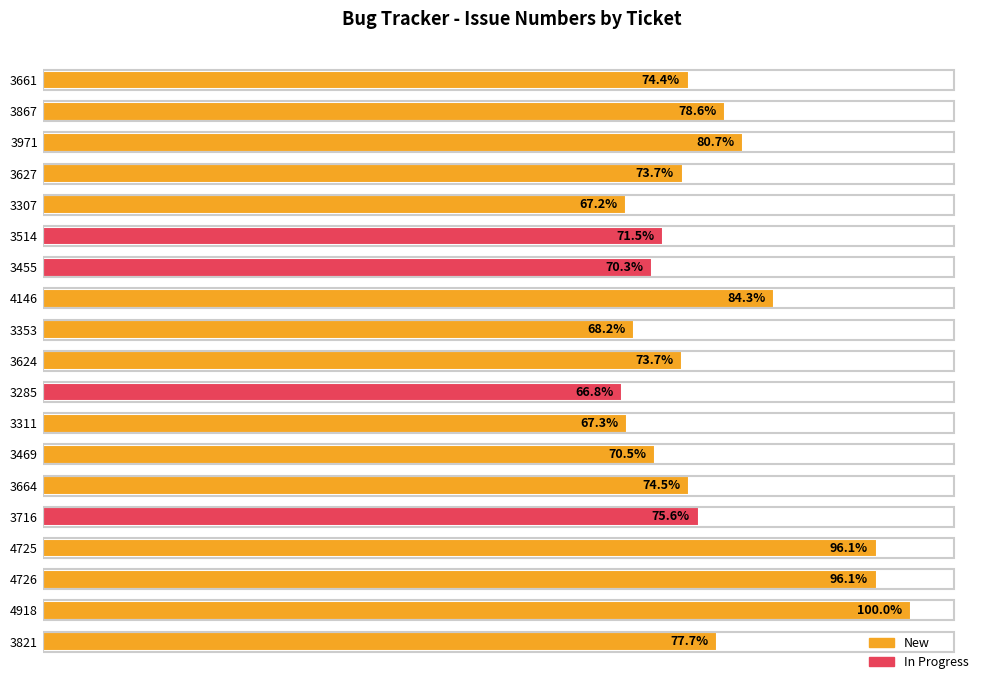

Rank the categories by value from lowest to highest.

3285, 3307, 3311, 3353, 3455, 3469, 3514, 3624, 3627, 3661, 3664, 3716, 3821, 3867, 3971, 4146, 4725, 4726, 4918